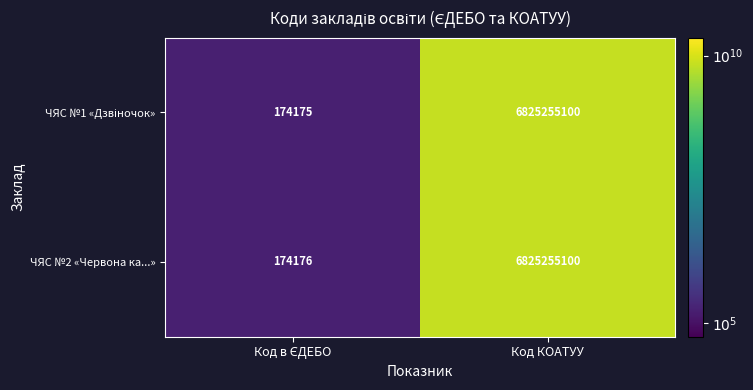

What is the maximum value shown in the chart?

6825255100